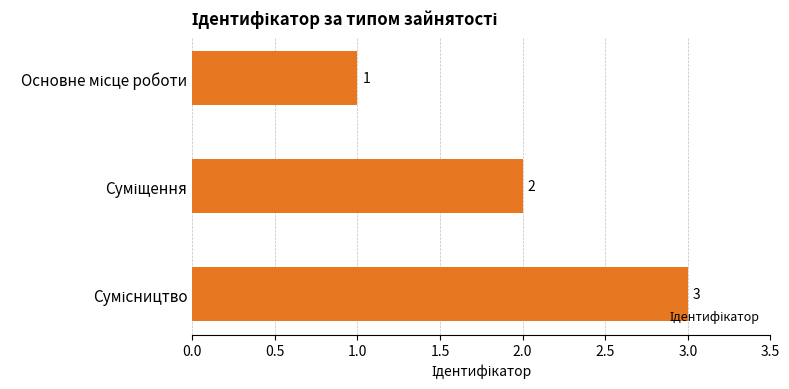

What is the greatest value displayed?

3